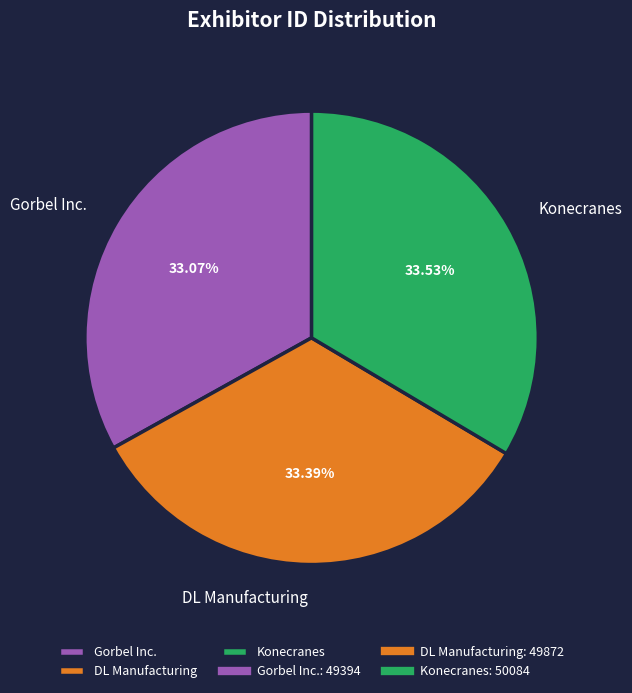

How many slices are in this pie chart?

3